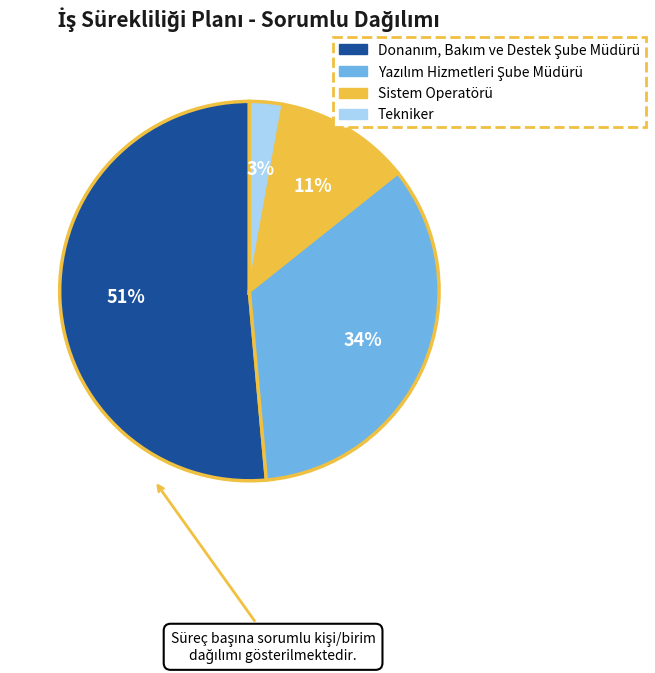

Count the number of slices in the pie.

4